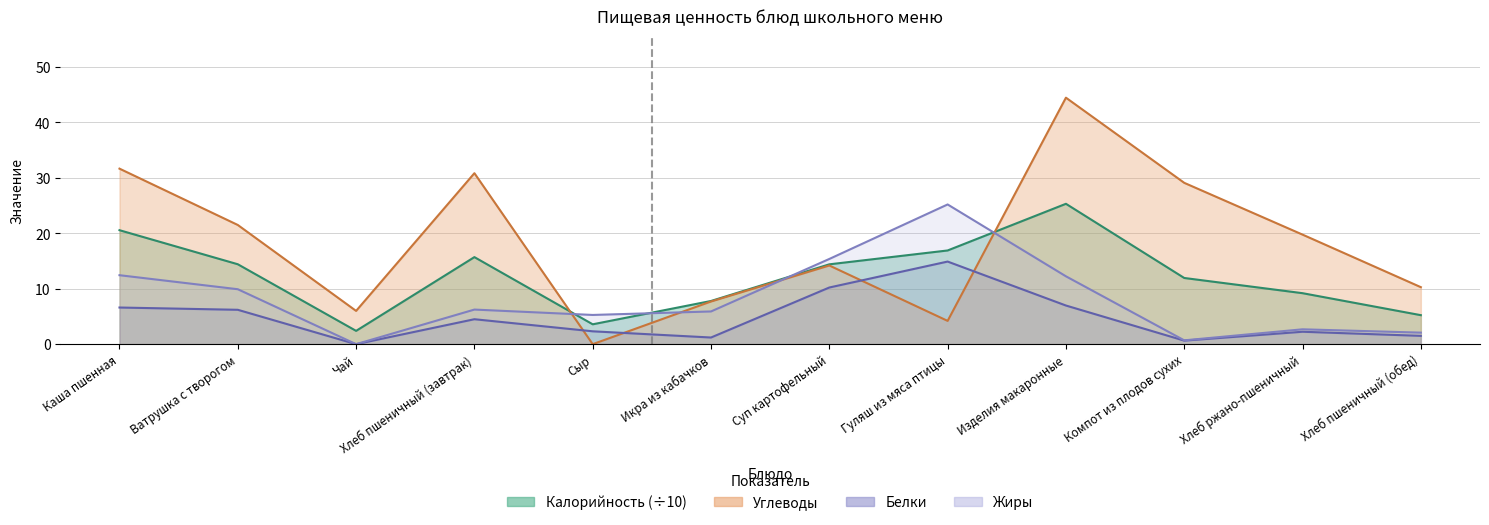

The value of Углеводы at Гуляш из мяса птицы is 2.1. True or false?

False